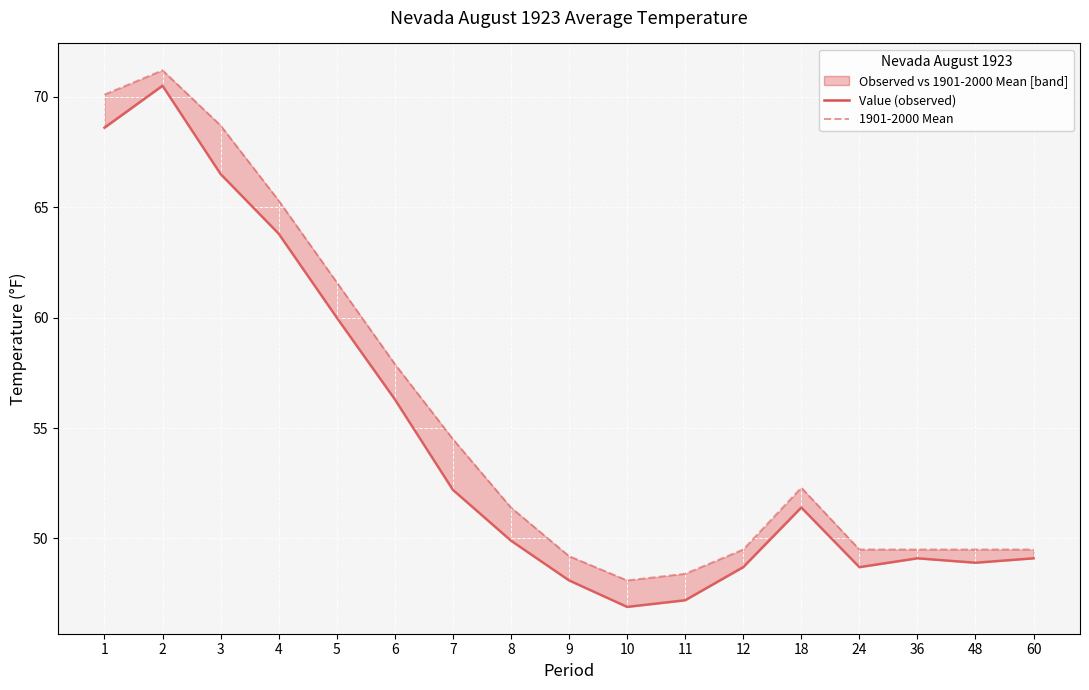

How many interior local peaks does the 1901-2000 Mean series have?

2